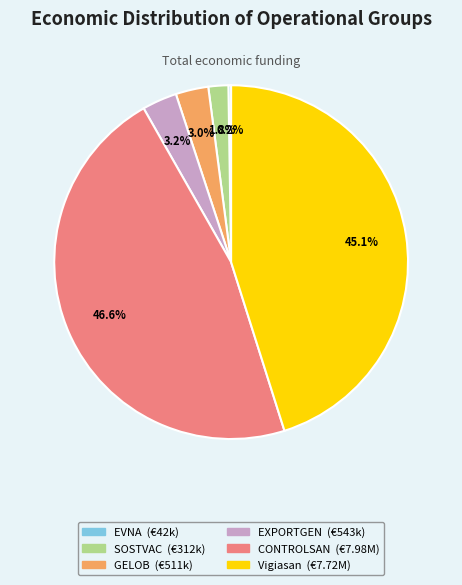

Is the sum of EXPORTGEN and Vigiasan greater than half?

No